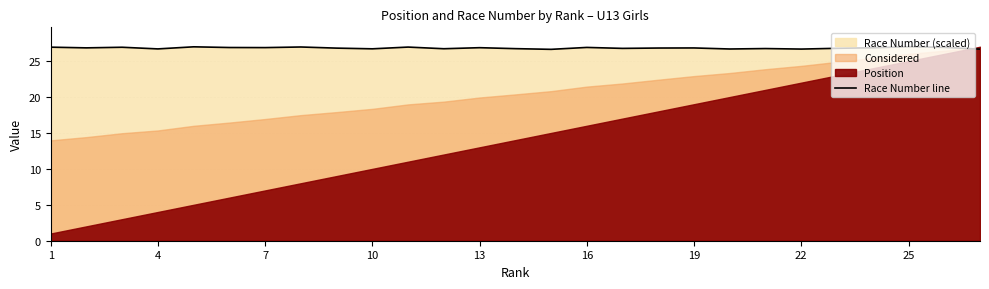

The chart shows a value of 10.7 at 25. True or false?

False